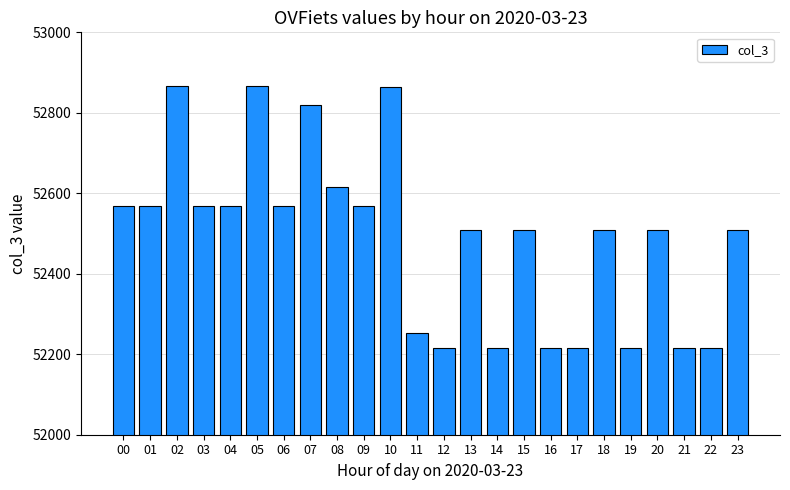

Does the chart contain any negative values?

No